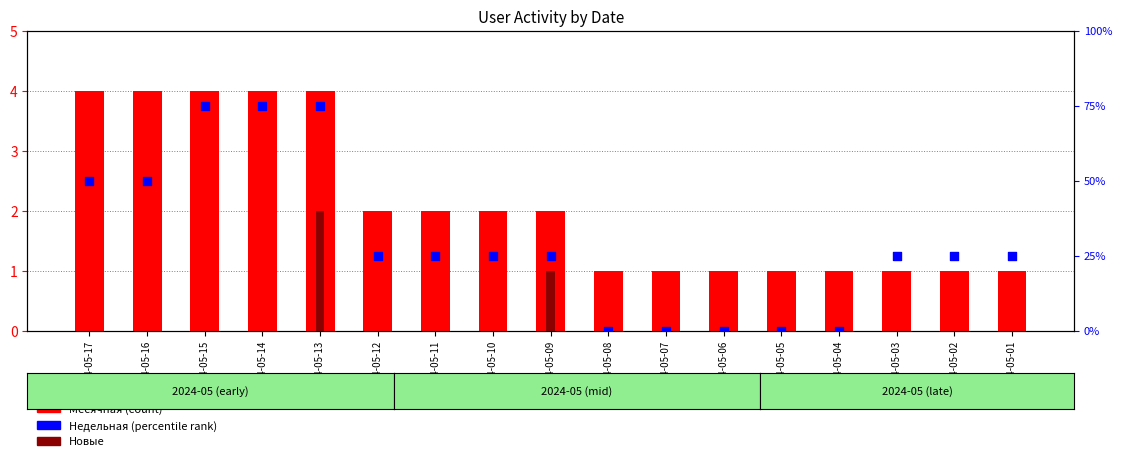

What is the total value across all series at 2024-05-09?

28